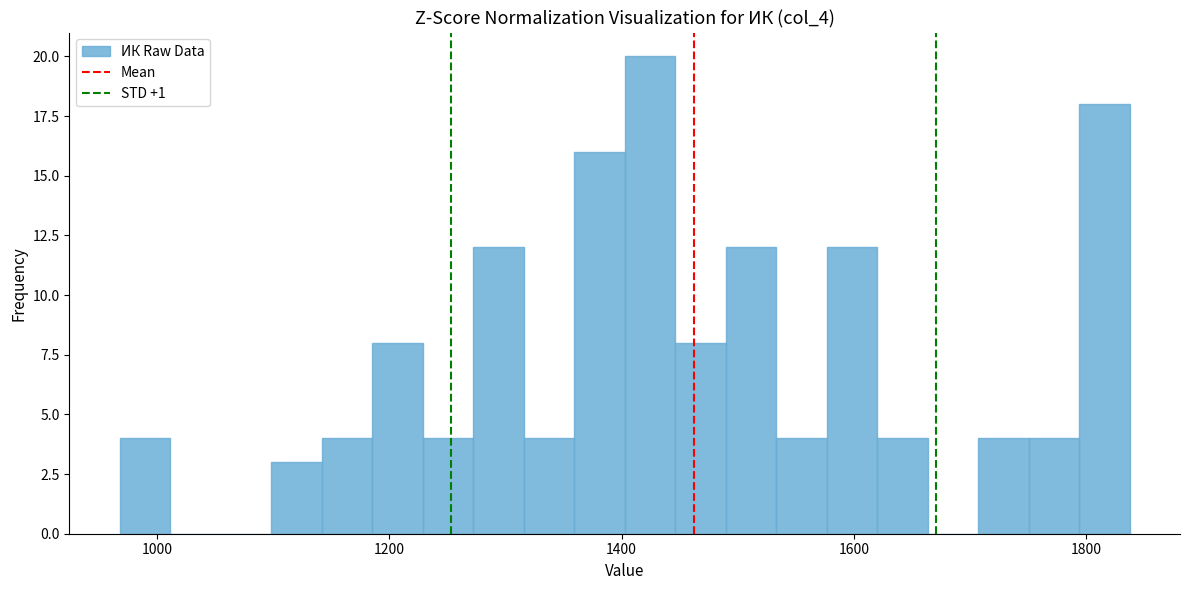

Read against the x-axis, roughly where is the centre of the tallest bar?

1420